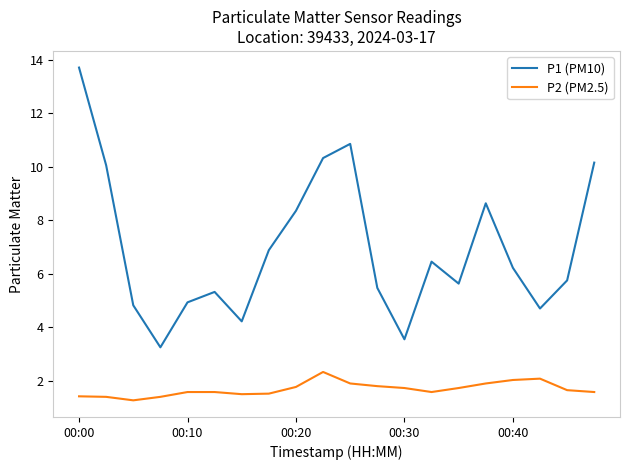

Does the chart have visible grid lines?

No